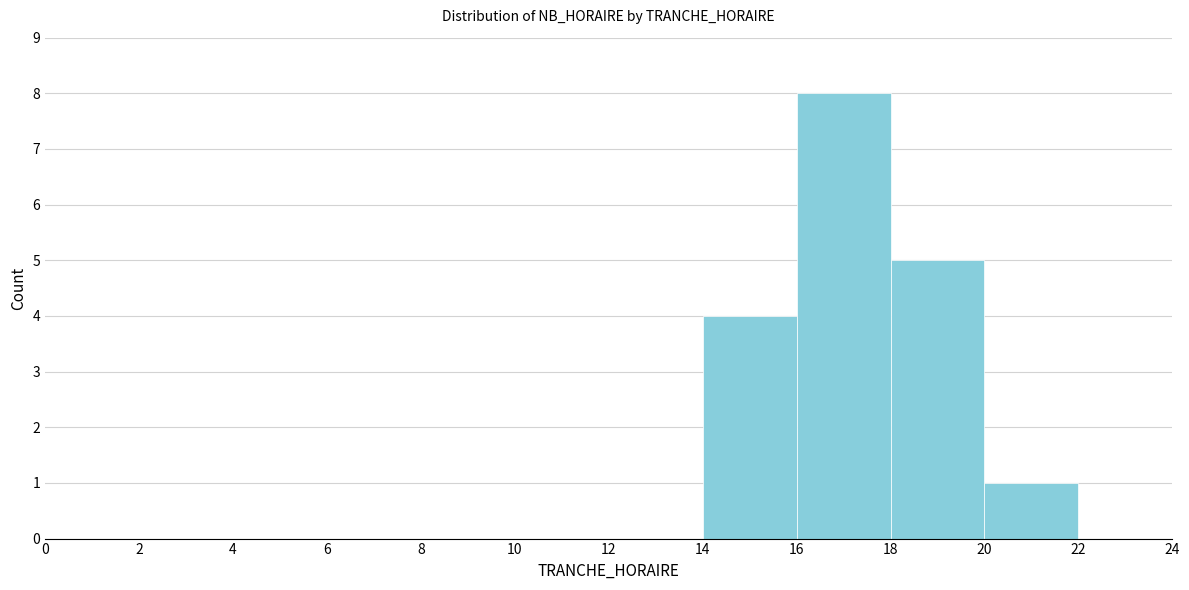

Which range on the x-axis has the tallest bar?

16 to 18